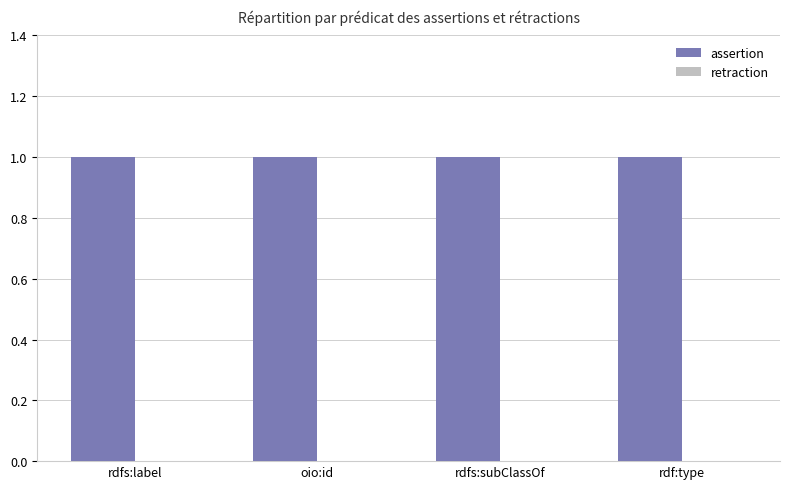

What is the sum of the assertion values at oio:id and rdfs:subClassOf?

2